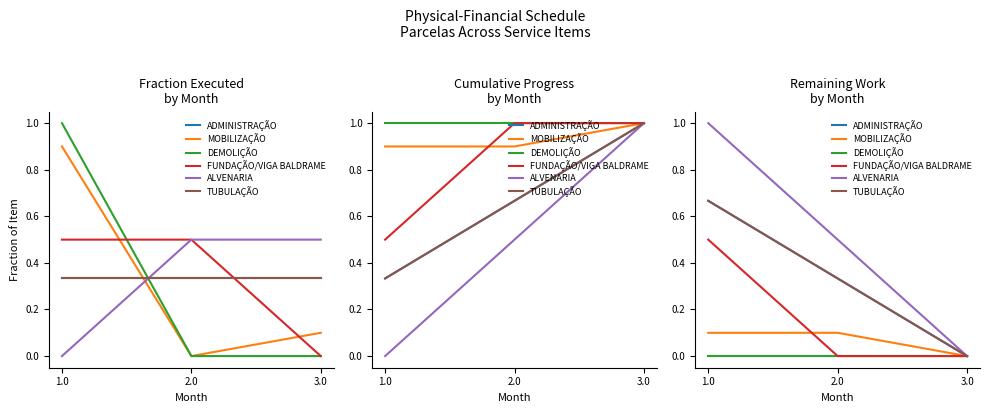

What is the sum of all ALVENARIA values?

1.5